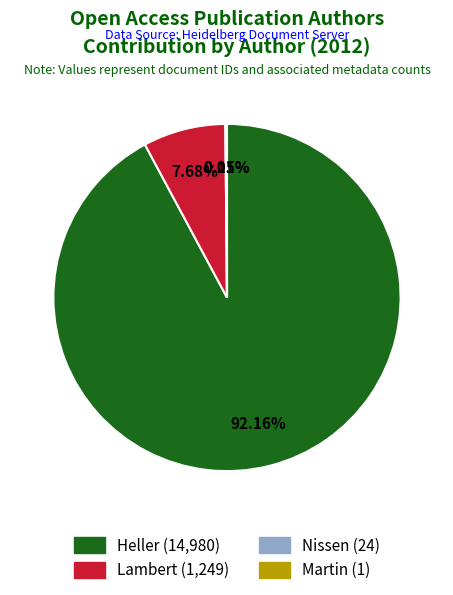

What is the largest slice in the pie chart?

Heller